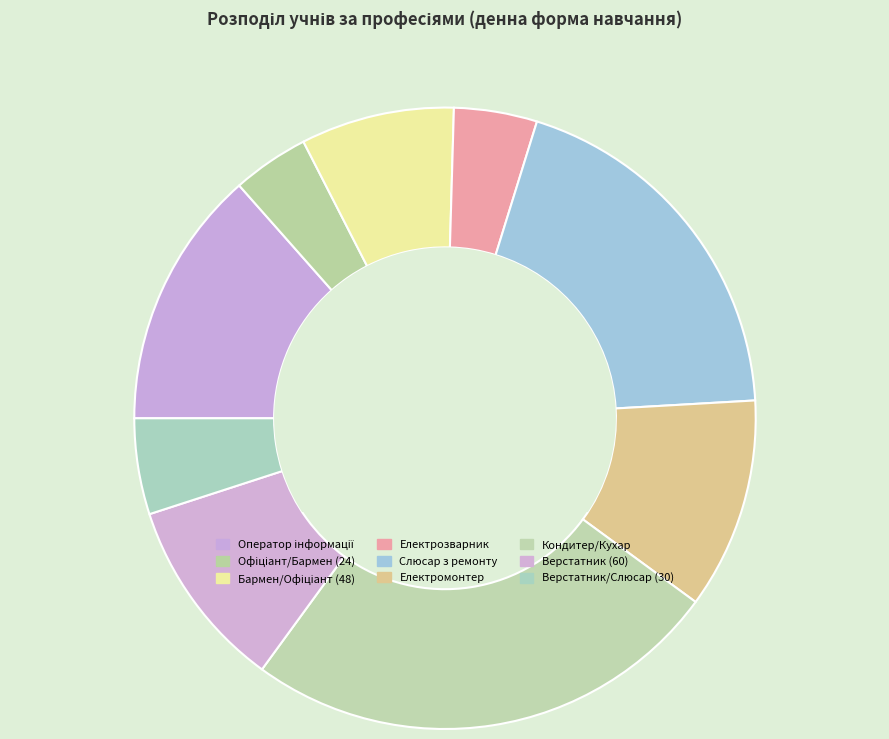

Which category has the biggest portion of the pie?

7412 Кондитер/Кухар